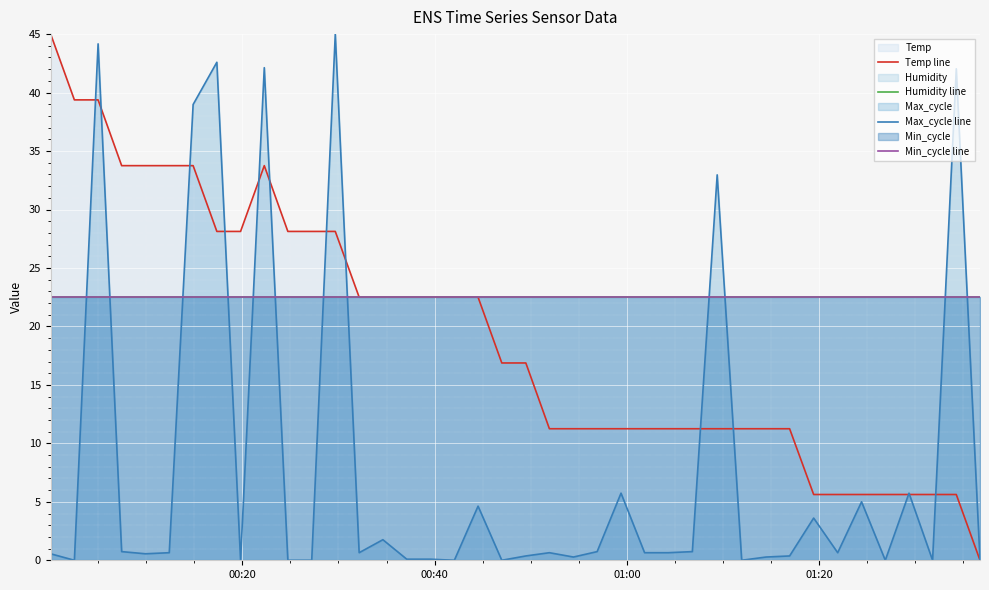

How many data points does each series have?

40